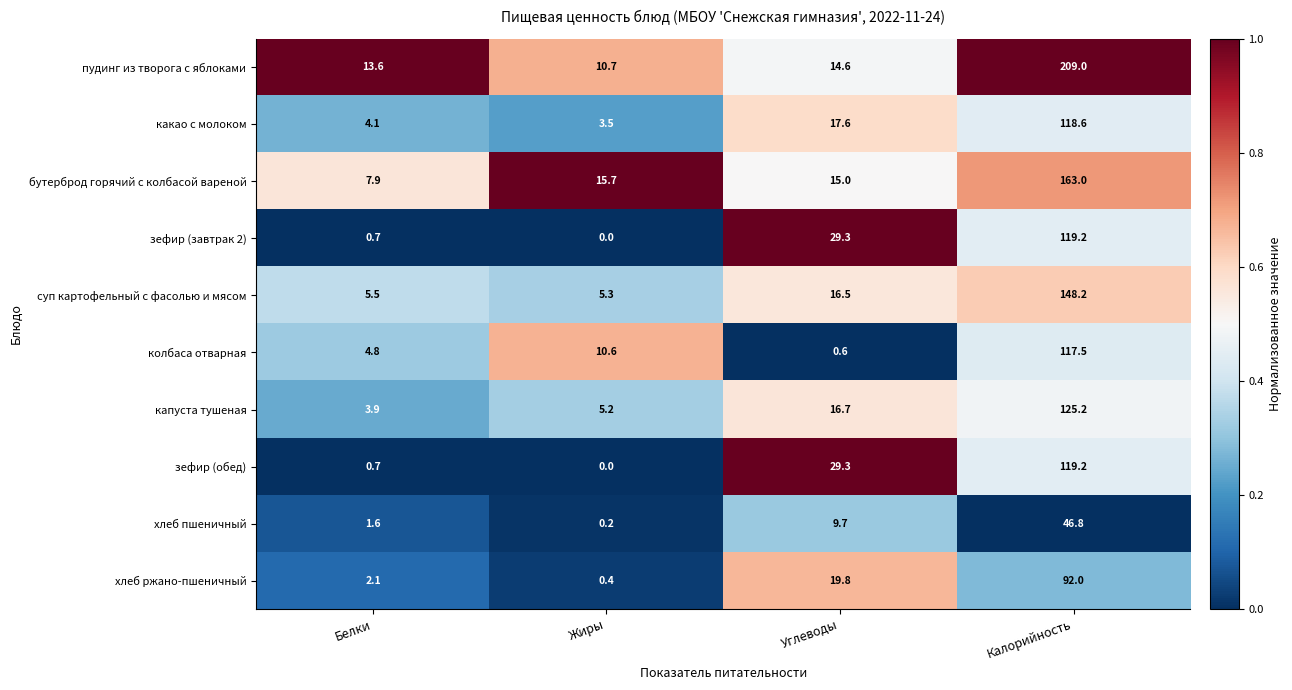

Count the number of data series in this chart.

10